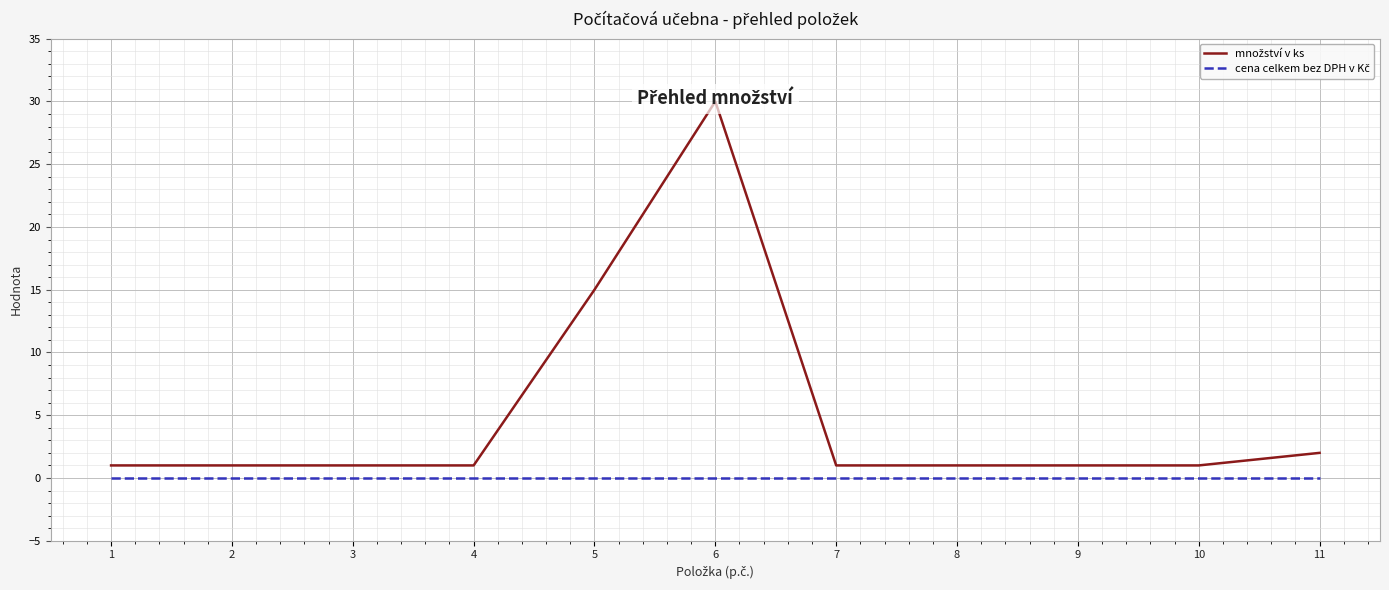

Which series has the largest total across all categories?

množství v ks